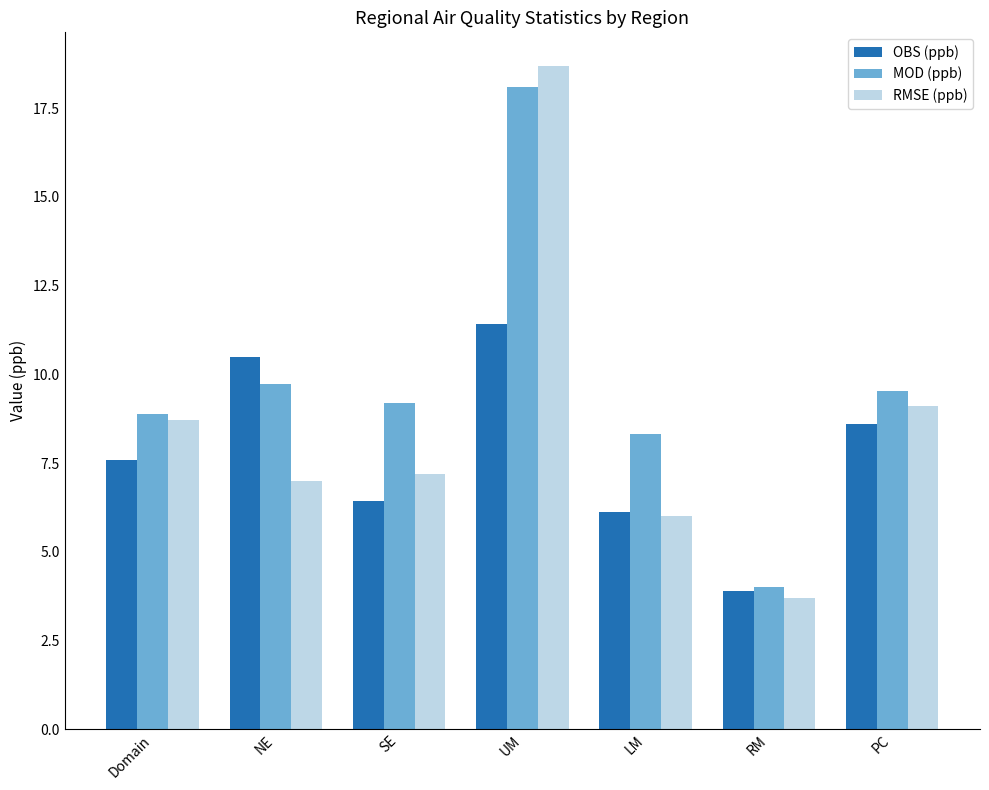

At which category does the chart reach its minimum across all series?

RM